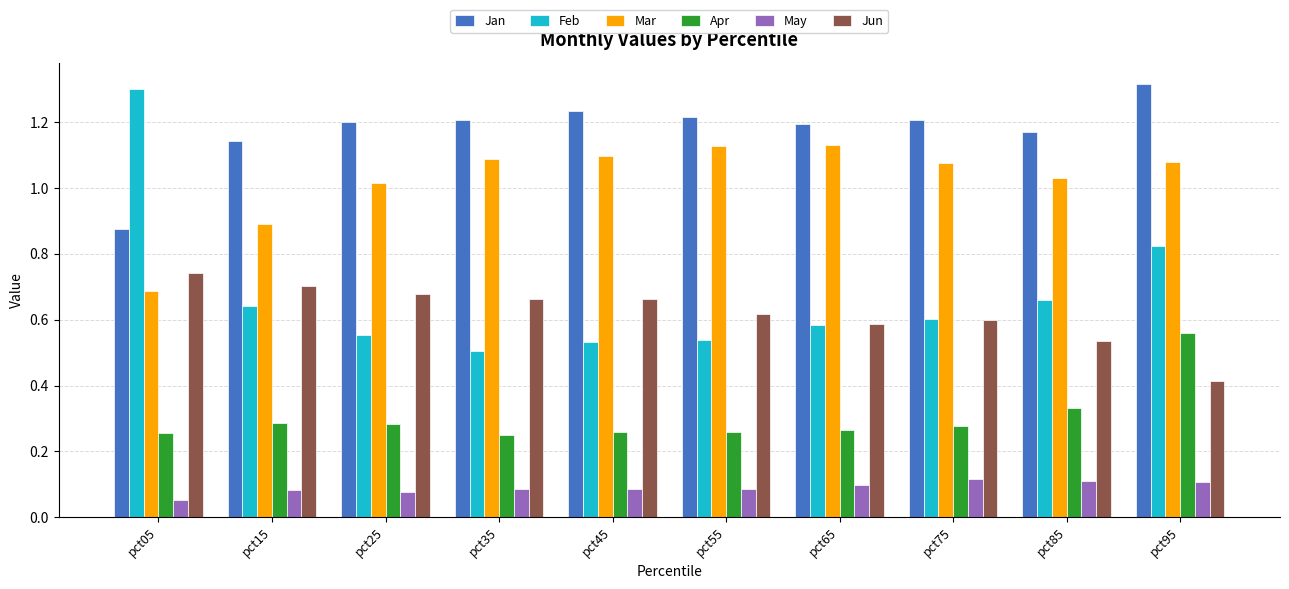

What are all the series names shown in the legend?

Jan, Feb, Mar, Apr, May, Jun